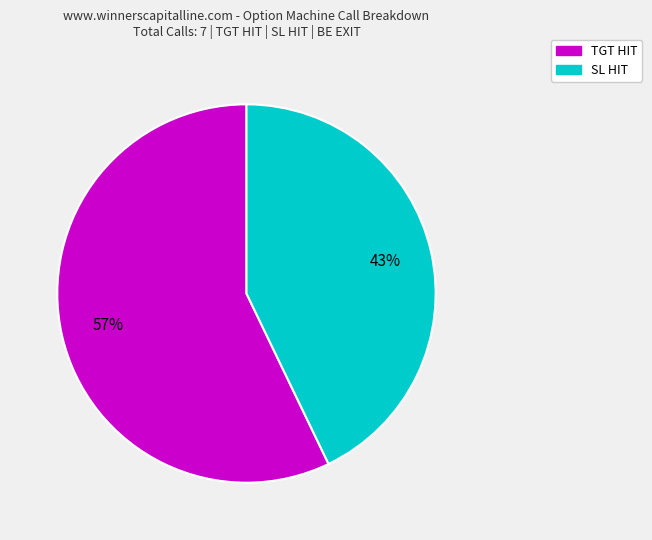

How many segments does this pie chart have?

2